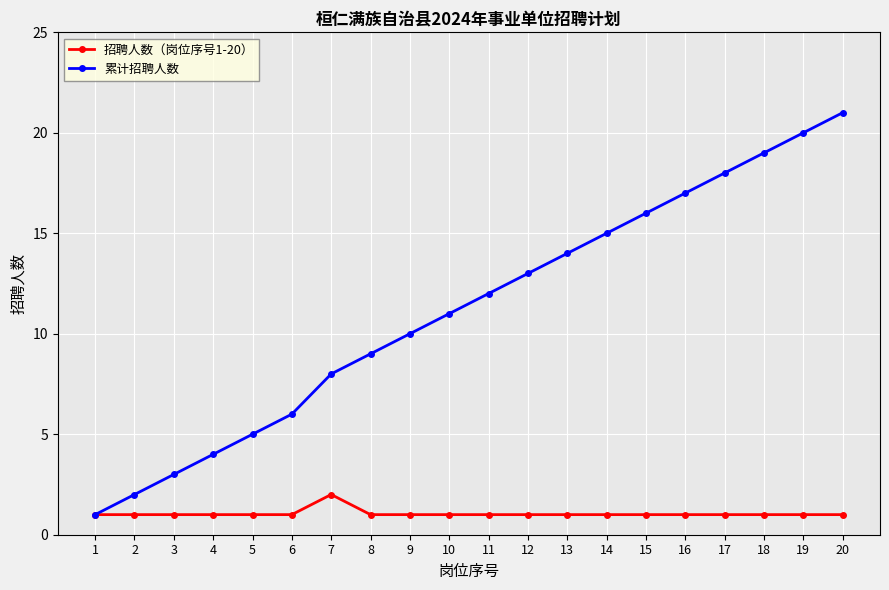

The value of 招聘人数（岗位序号1-20） at 2 is 0. True or false?

False